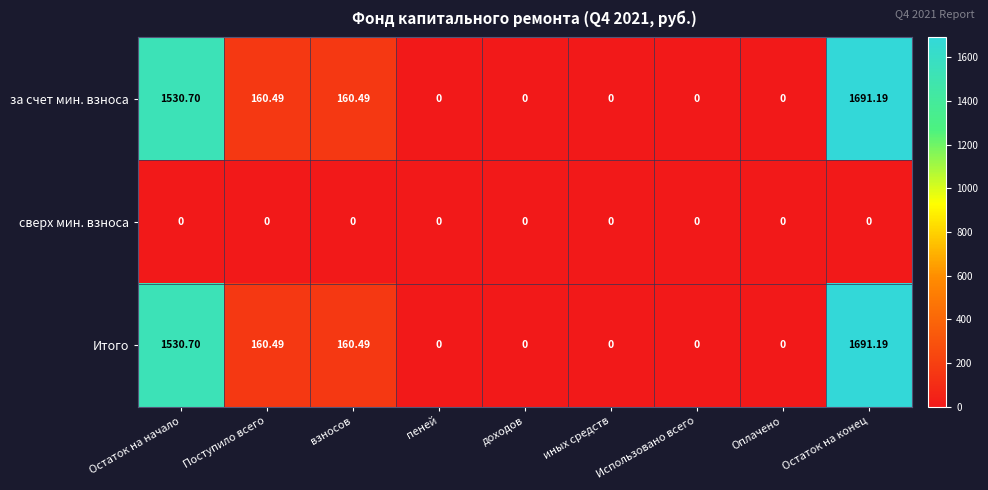

At which category is the sum across all series the highest?

Остаток на конец